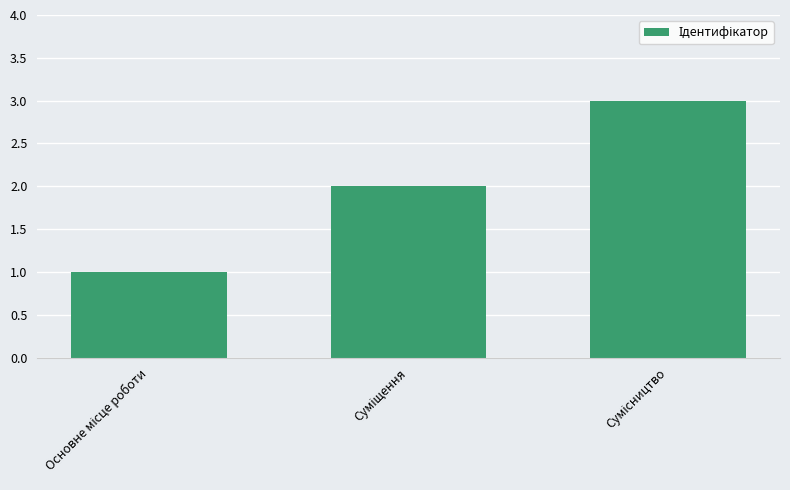

What is the average value?

2